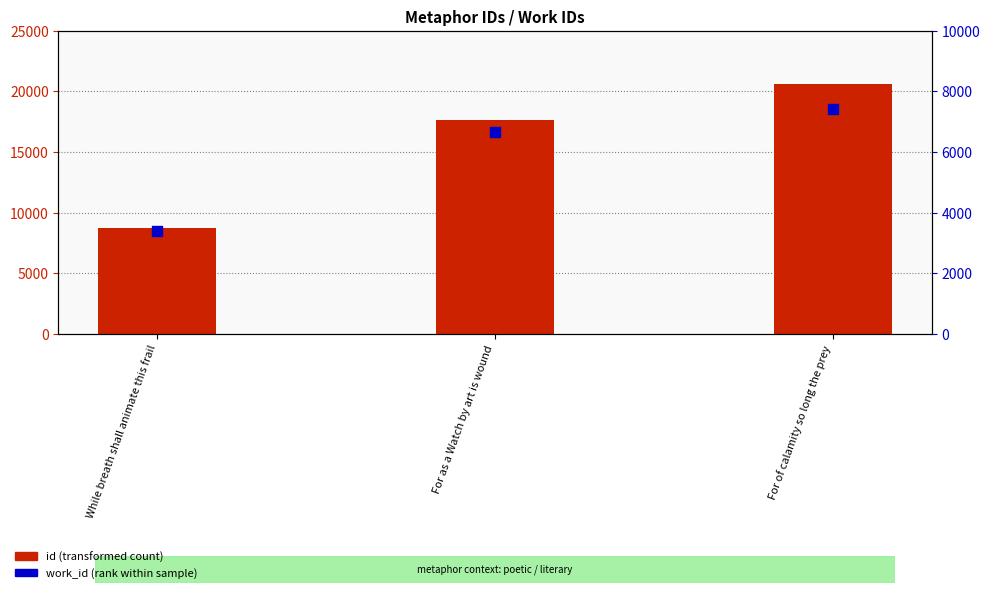

Which series contains the highest Y value?

id